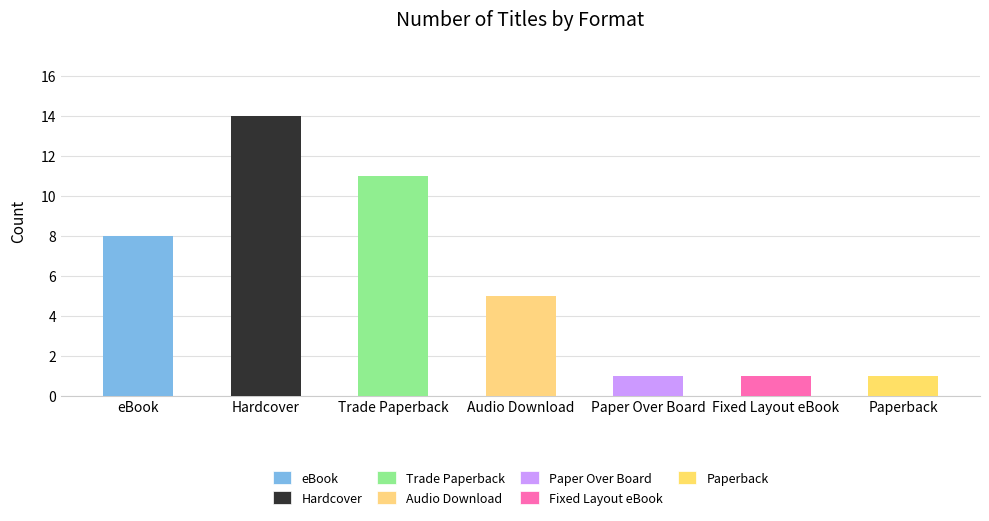

What is the difference between the maximum and minimum values?

13